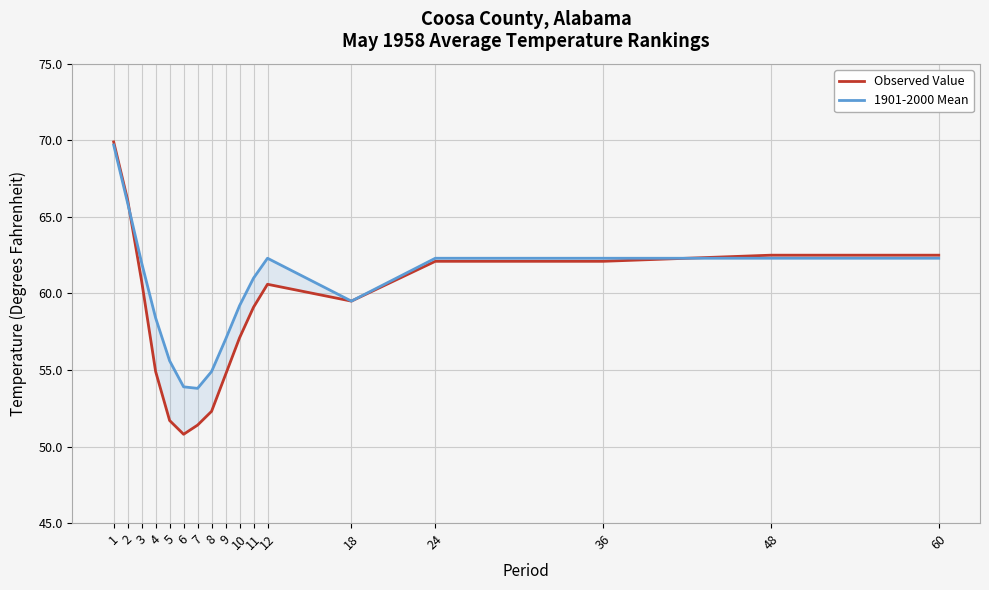

At how many categories does at least one series exceed 69?

1